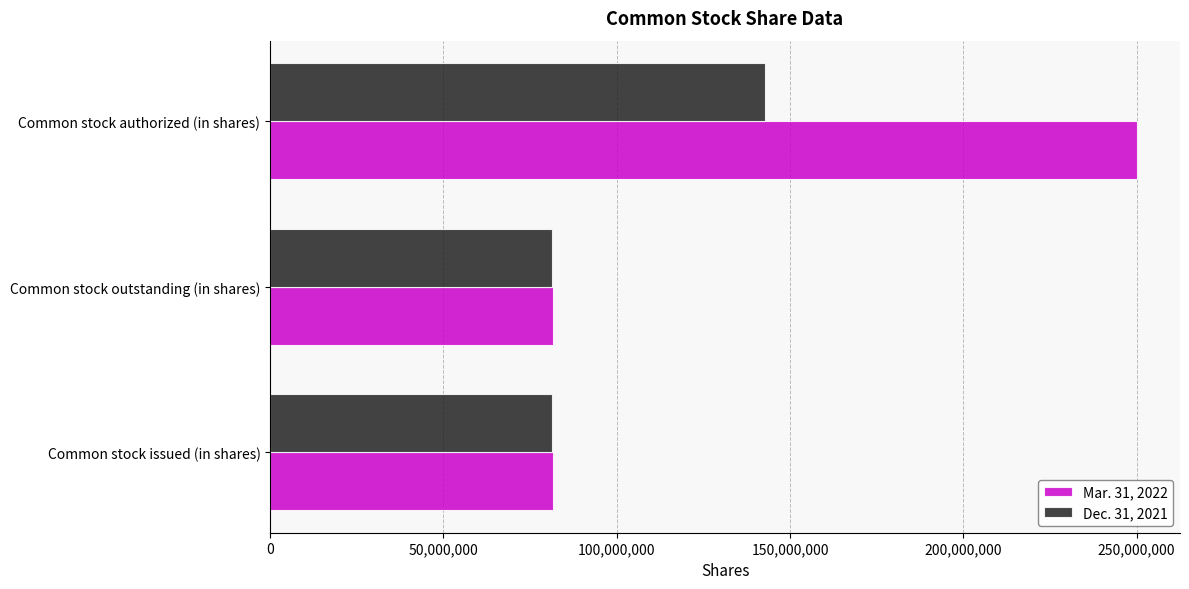

Rank the series by their average value, from highest to lowest.

Mar. 31, 2022, Dec. 31, 2021